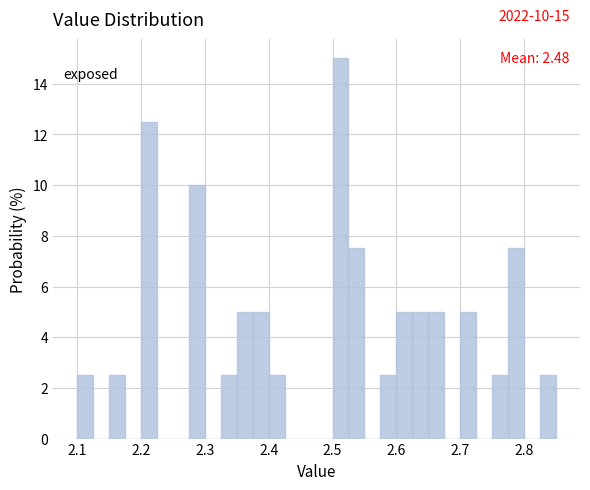

Around what value on the x-axis is the tallest bar? Give the approximate position of its centre, as read against the axis.

2.51